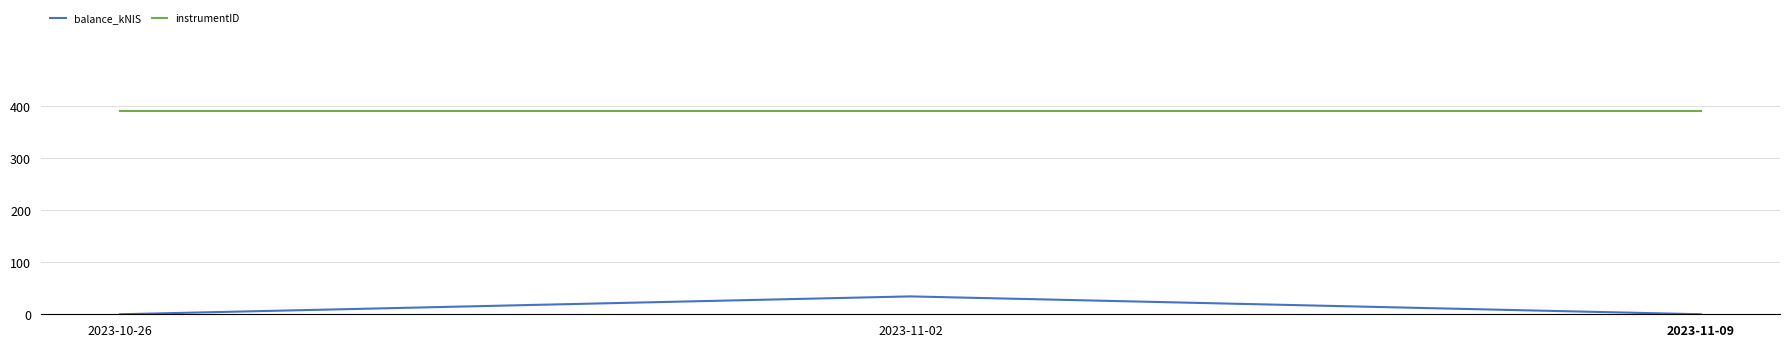

Is it true that instrumentID equals 637.3 at 2023-11-09?

False